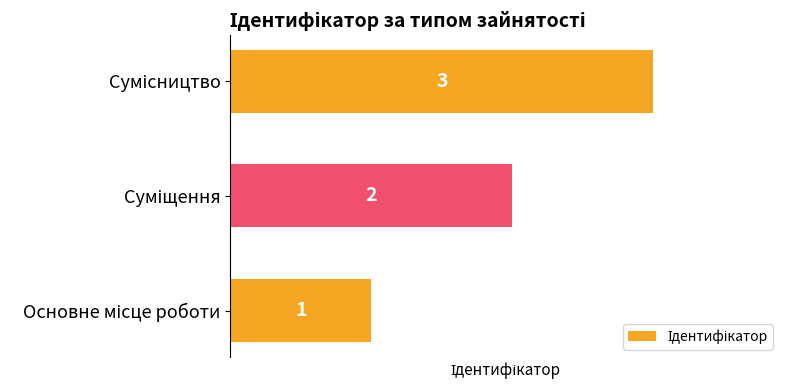

What is the smallest value displayed?

1